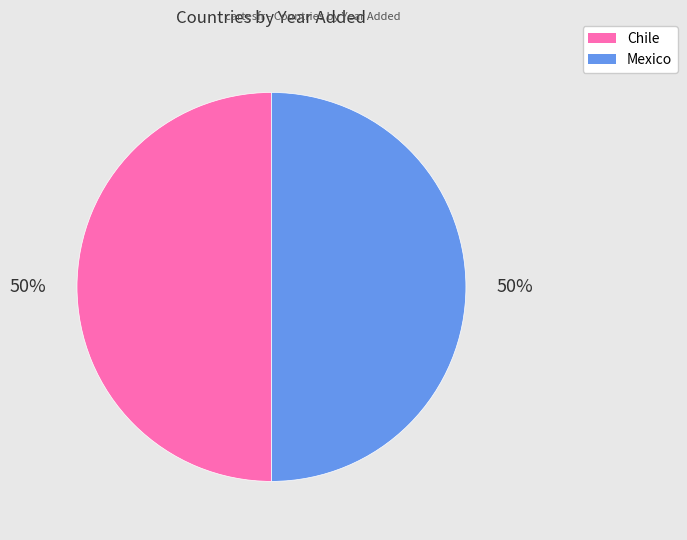

Is it true that Mexico is 41% of the pie?

False